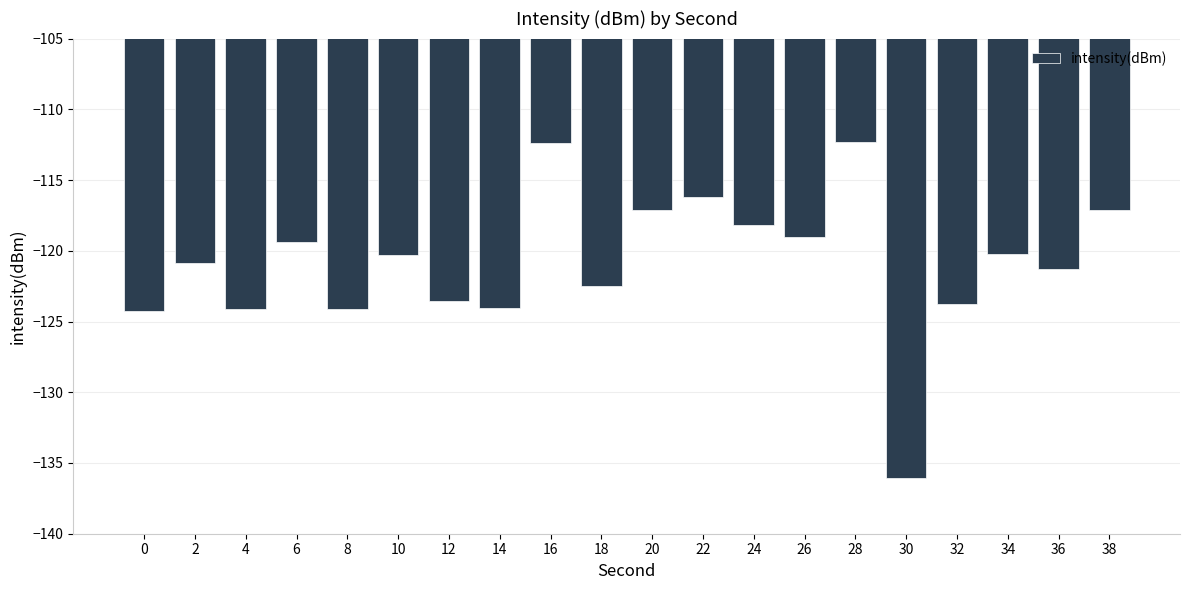

Is it true that the value at 14 is -40.2?

False